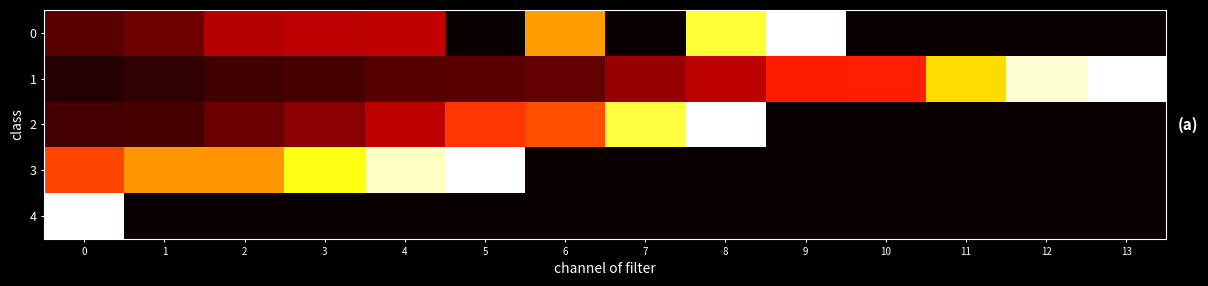

How many data points does each series have?

14